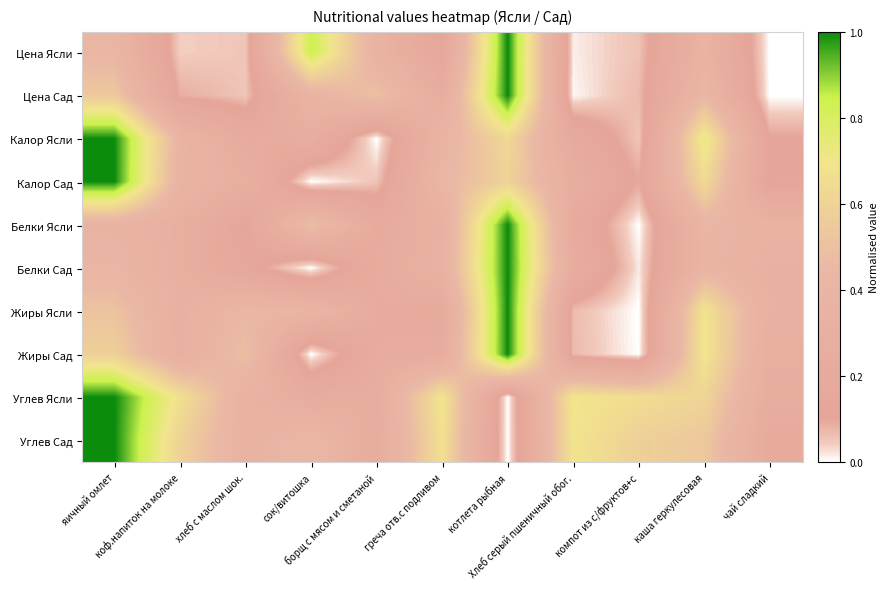

Which series has the largest total across all categories?

Углев Ясли